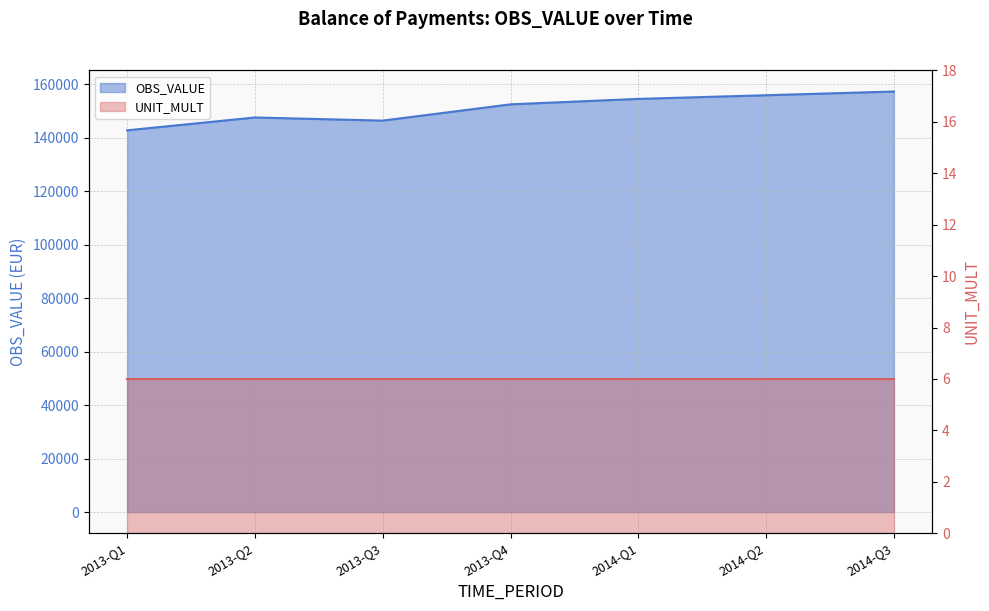

What is the change in value from 2013-Q2 to 2013-Q4?

+4915.2